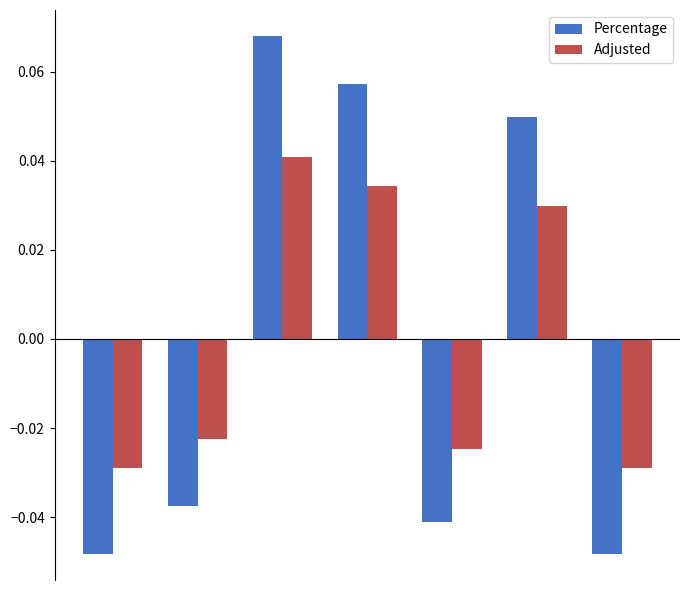

Which series has the widest spread of values?

Percentage